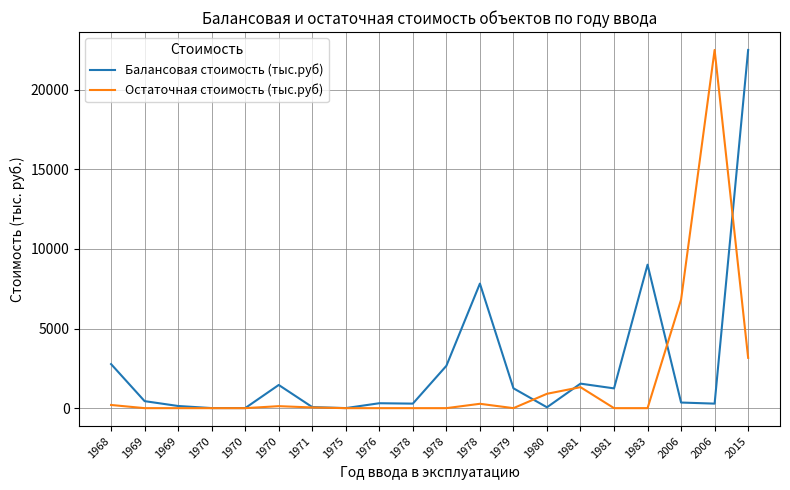

Does the chart have visible grid lines?

Yes